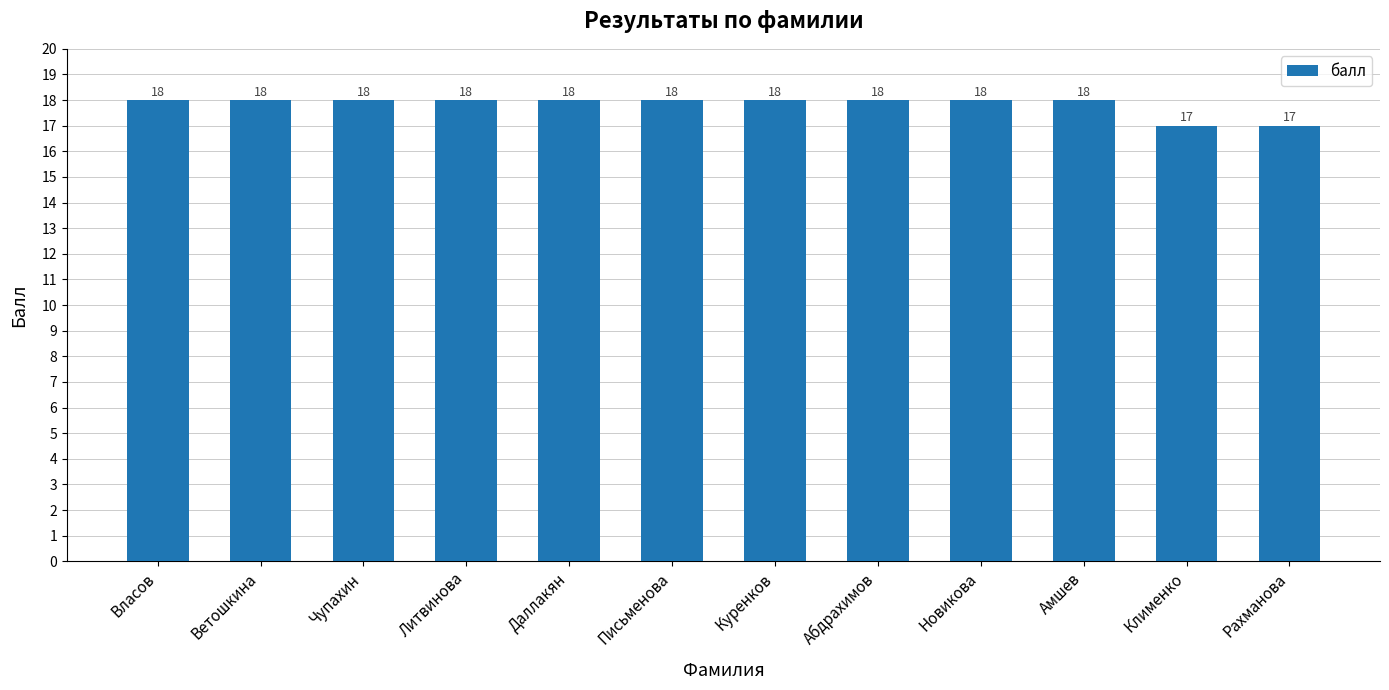

Read the value at Рахманова.

17